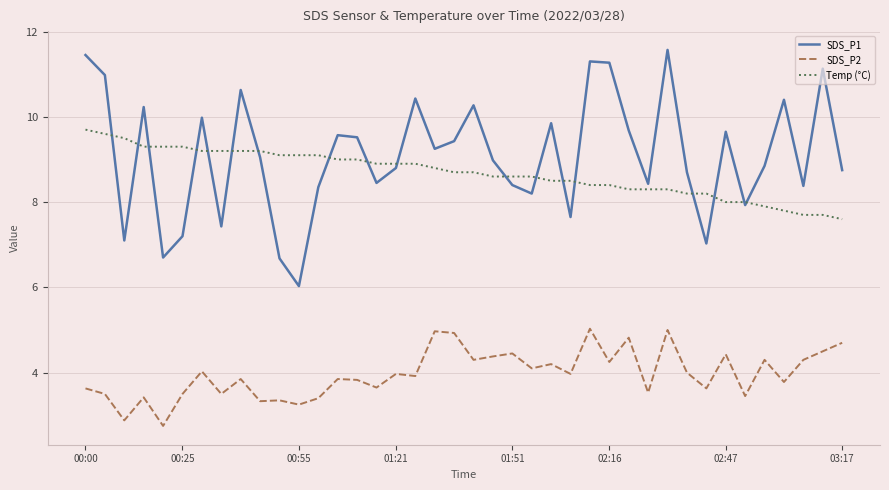

True or false: SDS_P2 and Temp (°C) cross at least once.

False